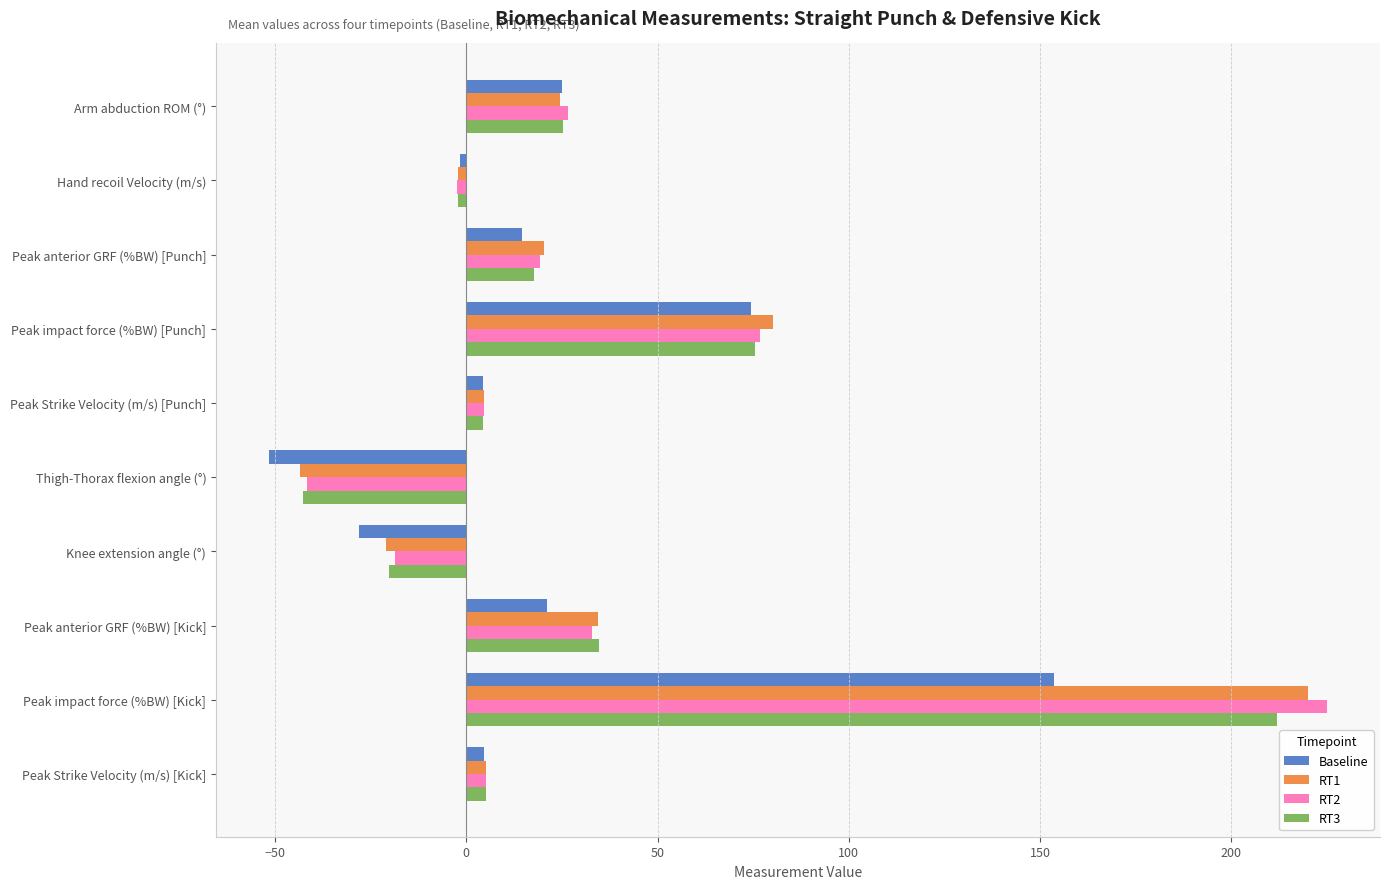

Is the value of RT2 at Peak anterior GRF (%BW) [Kick] greater than the value of RT1 at Peak impact force (%BW) [Kick]?

No